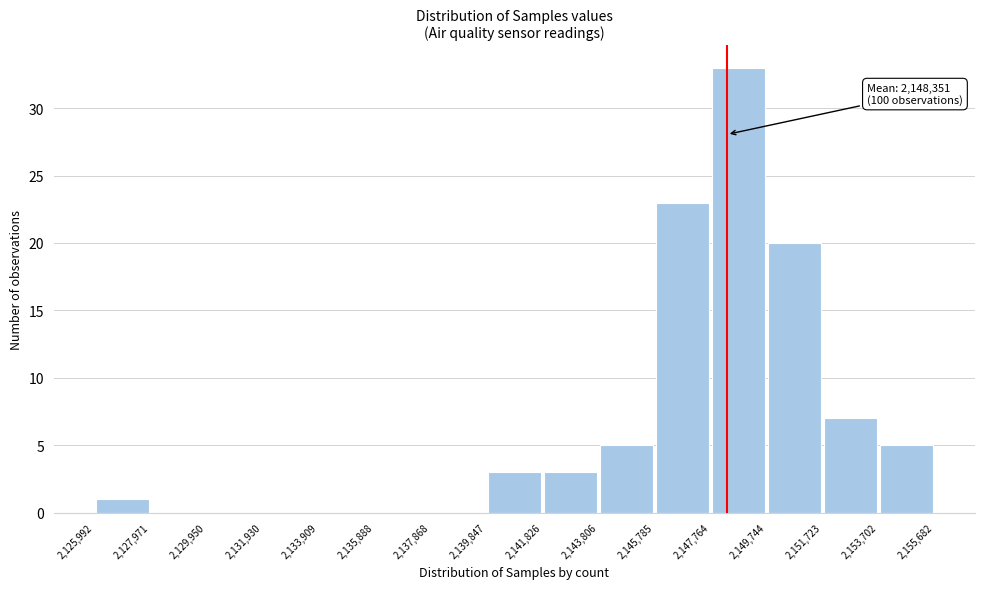

Over which range of the x-axis is the bar tallest?

2,147,764 to 2,149,744